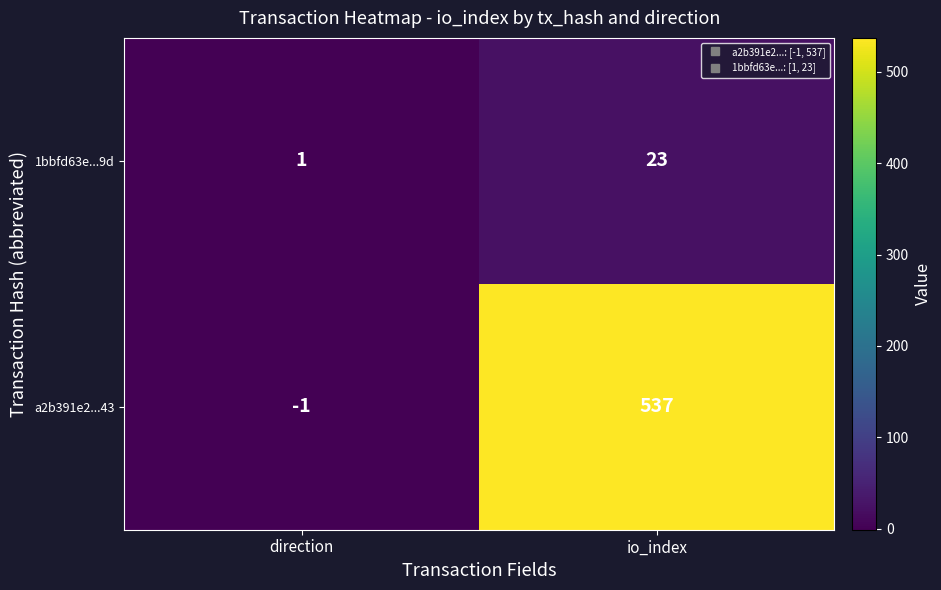

Which series has the largest range (max minus min)?

a2b391e2...43